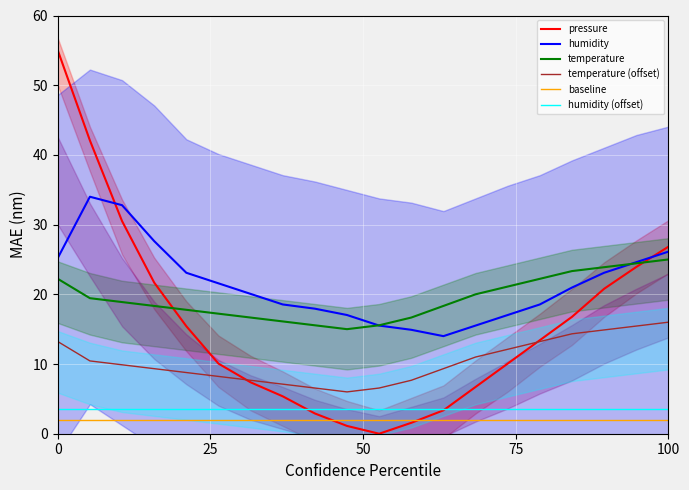

Reading left to right, transcribe all the data shown in this chart.

pressure: 55.0	42.1	30.5	21.7	15.4	10.1	7.4	5.4	2.9	1.1	0.0	1.6	3.4	6.7	10.1	13.4	16.8	20.8	23.9	26.8
humidity: 25.2	34.0	32.8	27.6	23.1	21.6	20.1	18.5	17.9	17.0	15.5	14.9	14.0	15.5	17.0	18.5	21.0	23.1	24.6	26.1
temperature: 22.2	19.4	18.9	18.3	17.8	17.2	16.7	16.1	15.6	15.0	15.6	16.7	18.3	20.0	21.1	22.2	23.3	23.9	24.4	25.0
temperature (offset): 13.2	10.4	9.9	9.3	8.8	8.2	7.7	7.1	6.6	6.0	6.6	7.7	9.3	11.0	12.1	13.2	14.3	14.9	15.4	16.0
baseline: 2.0	2.0	2.0	2.0	2.0	2.0	2.0	2.0	2.0	2.0	2.0	2.0	2.0	2.0	2.0	2.0	2.0	2.0	2.0	2.0
humidity (offset): 3.5	3.5	3.5	3.5	3.5	3.5	3.5	3.5	3.5	3.5	3.5	3.5	3.5	3.5	3.5	3.5	3.5	3.5	3.5	3.5